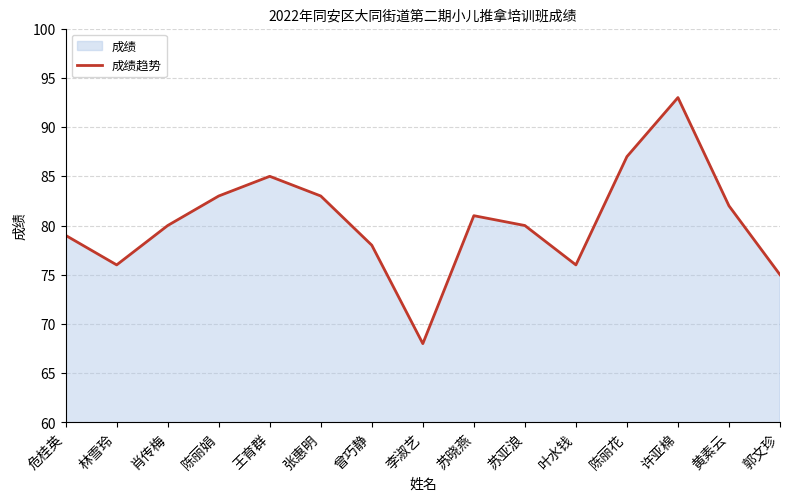

What is the maximum value shown in the chart?

93